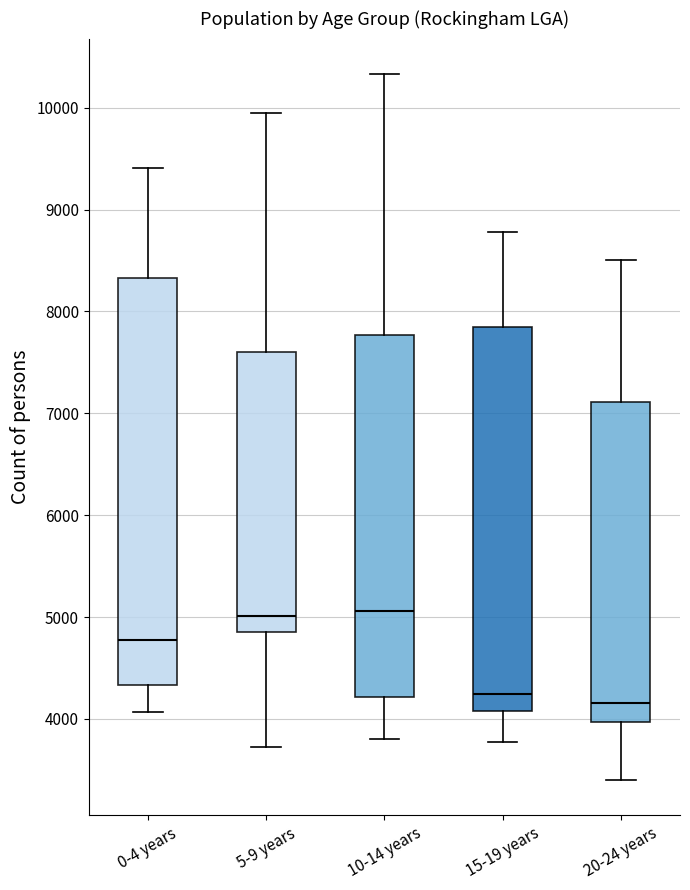

Where is the upper edge of the box for 0-4 years on the y-axis? The values are not printed on the chart, so give them approximately, as read against the axis.

8300